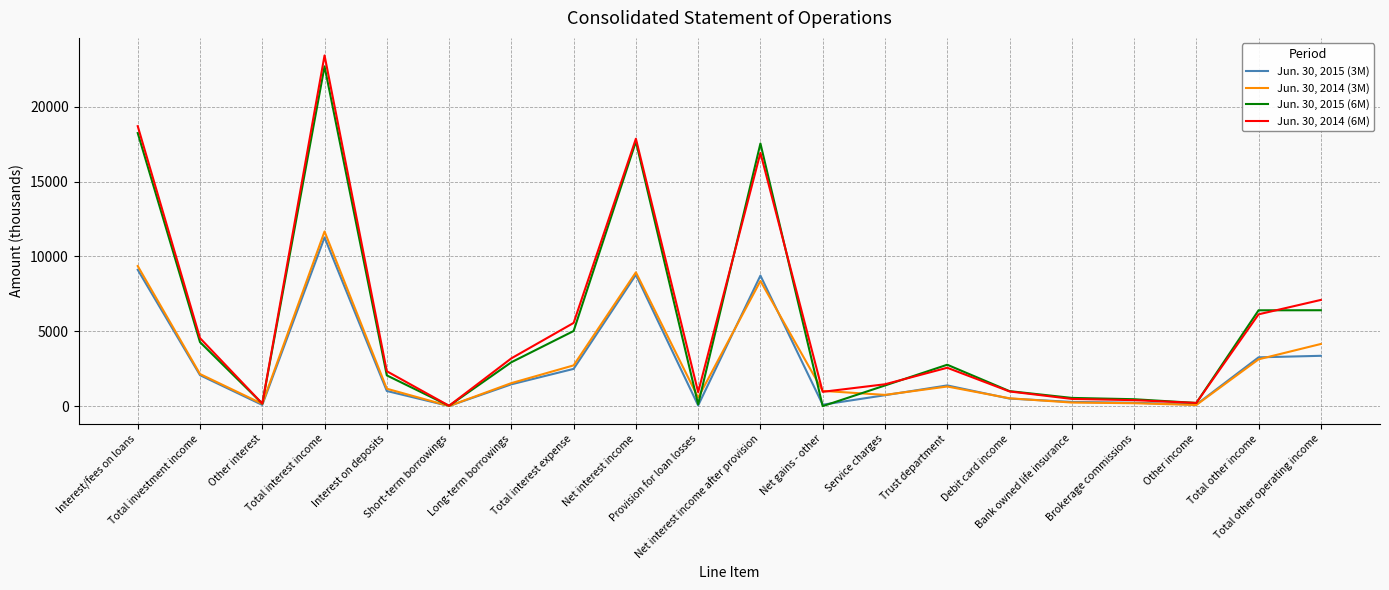

At how many categories does at least one series exceed 21330?

1